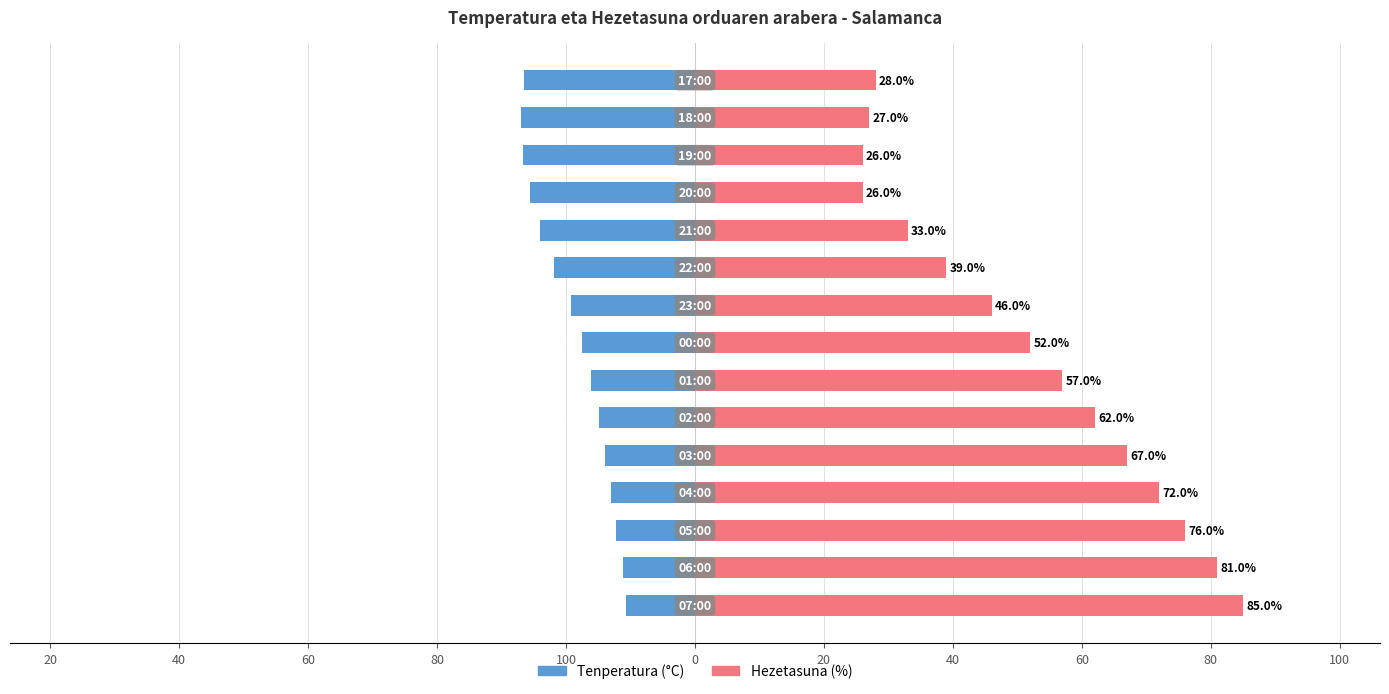

What are all the series names shown in the legend?

Tenperatura (°C), Hezetasuna (%)